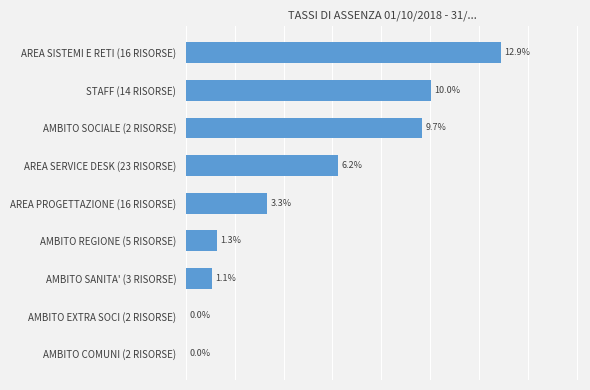

How many data points are above 0?

7